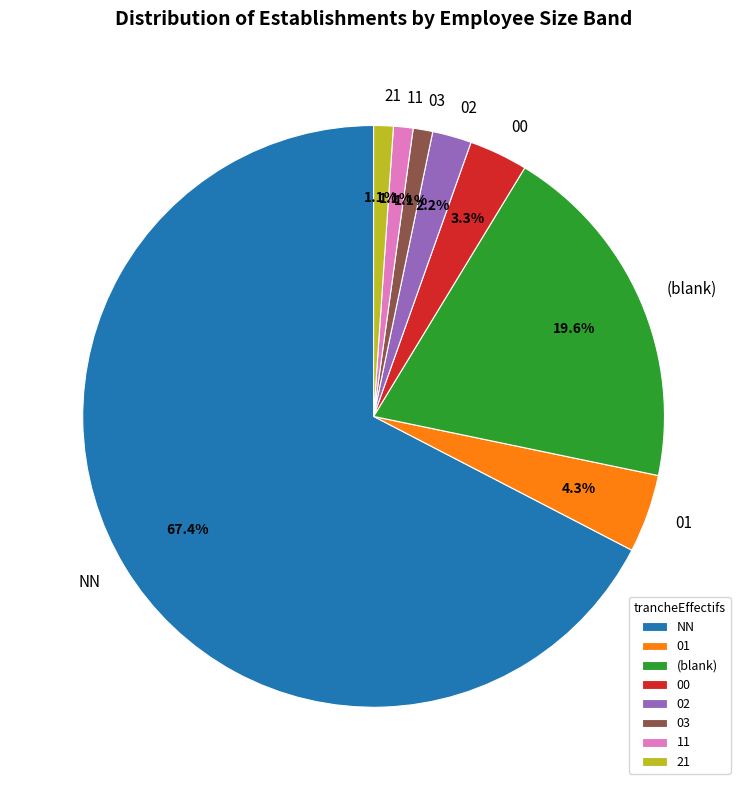

Count the number of slices in the pie.

8